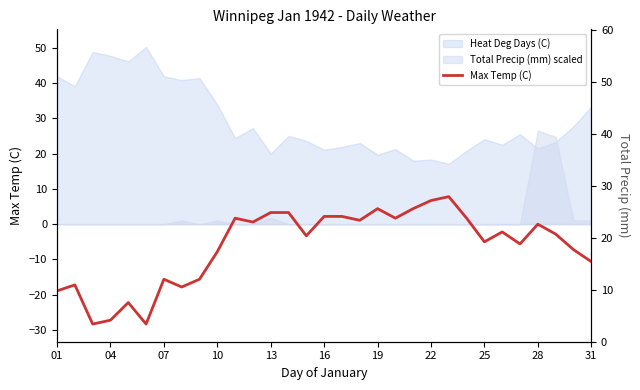

What is the maximum value for Max Temp (C)?

7.8